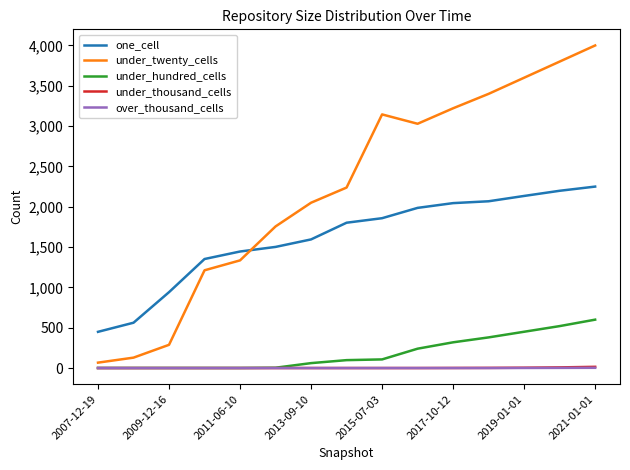

Which series has the largest range (max minus min)?

under_twenty_cells